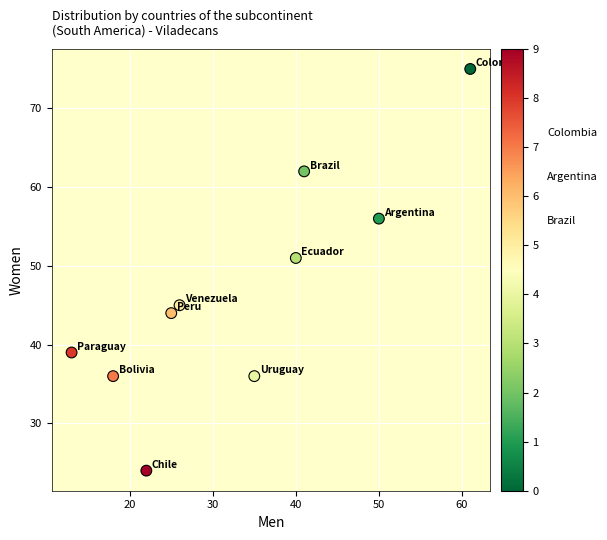

What is the average Y value?

47